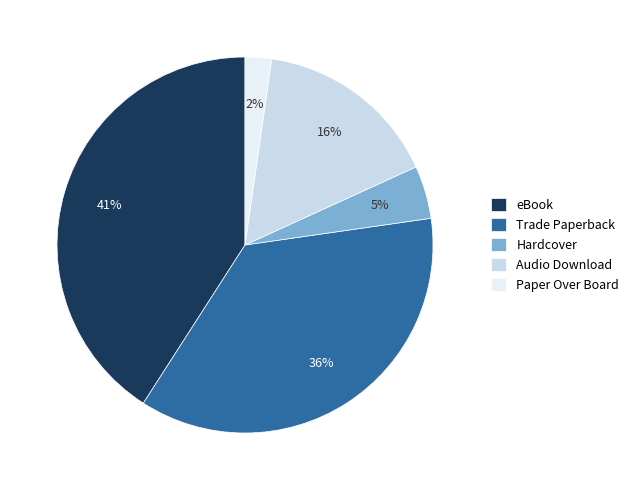

What is the smallest slice in the pie chart?

Paper Over Board